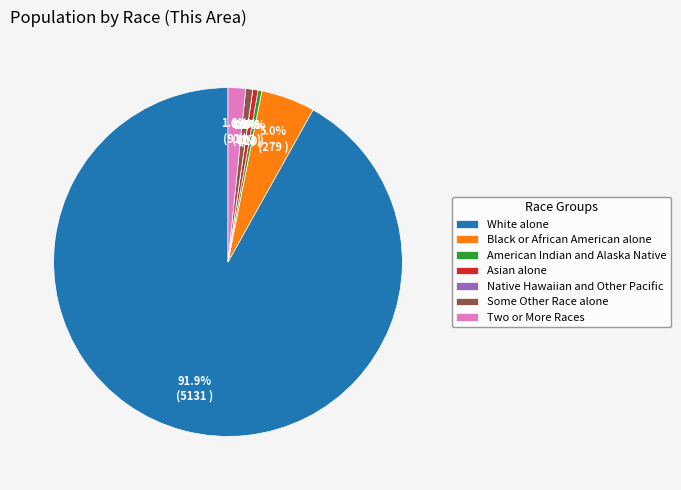

How many slices are in this pie chart?

7